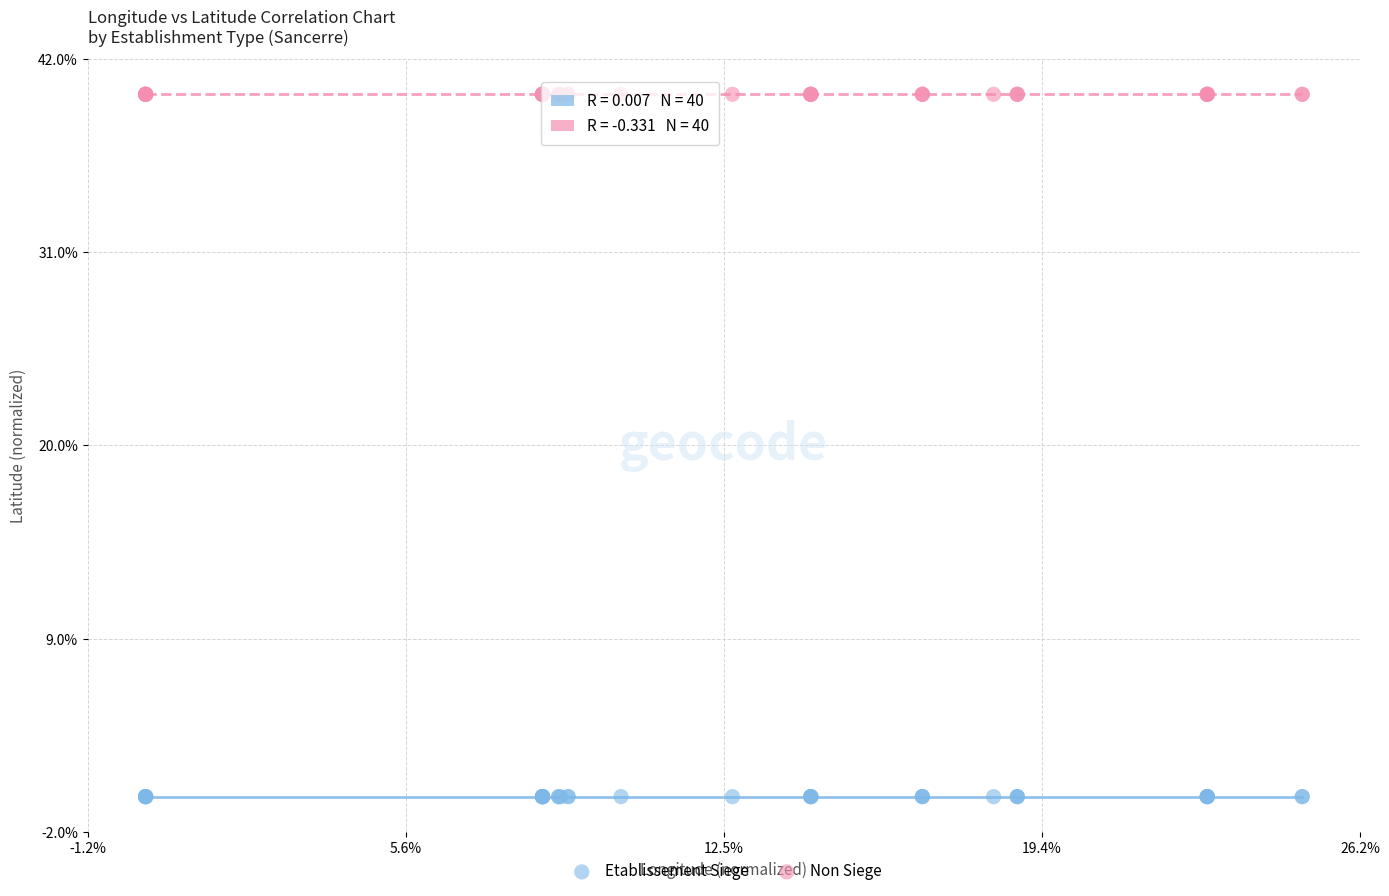

What are all the series names shown in the legend?

Etablissement Siege, Non Siege